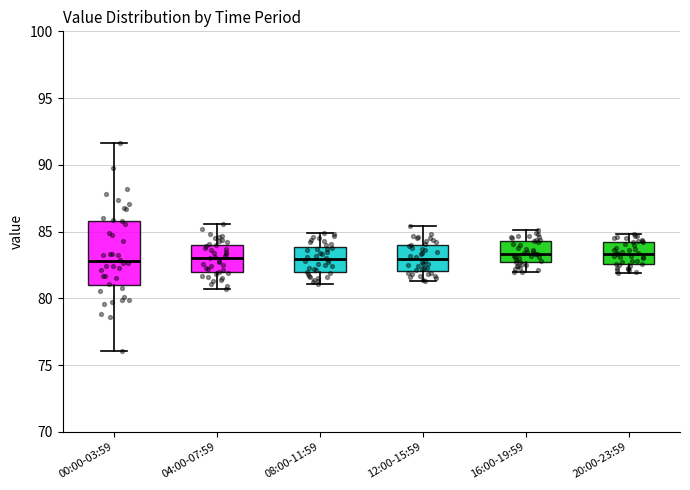

Reading left to right, transcribe this box plot: for each box, give where its median line is, the range the box spans, and where its two whiskers end, as read against the y-axis. The values are not printed on the chart, so give them approximately, as read against the axis.

00:00-03:59: median 83.0, box 81.0 to 86.0, whiskers 76.0 to 91.5
04:00-07:59: median 83.0, box 82.0 to 84.0, whiskers 80.5 to 85.5
08:00-11:59: median 83.0, box 82.0 to 84.0, whiskers 81.0 to 85.0
12:00-15:59: median 83.0, box 82.0 to 84.0, whiskers 81.5 to 85.5
16:00-19:59: median 83.5, box 82.5 to 84.5, whiskers 82.0 to 85.0
20:00-23:59: median 83.5, box 82.5 to 84.0, whiskers 82.0 to 85.0